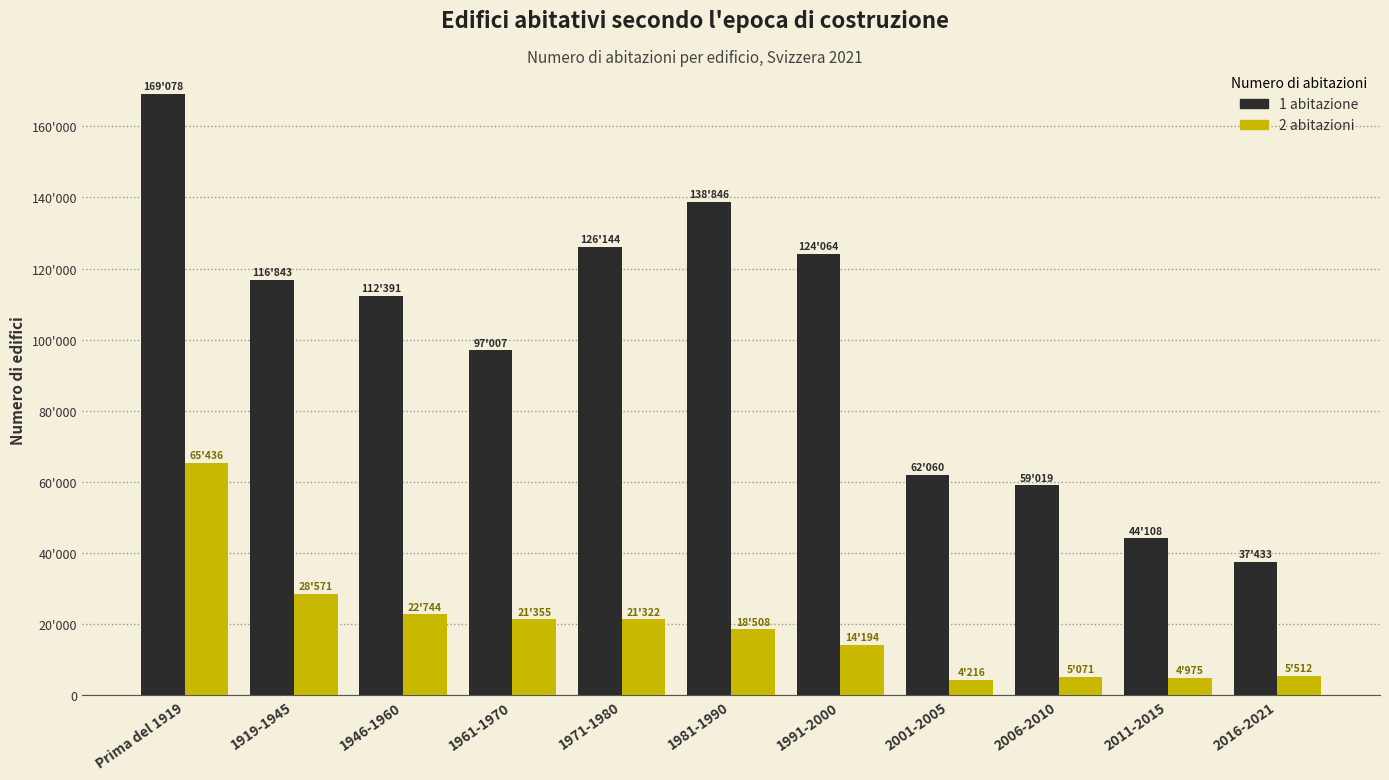

Are the bars horizontal?

No